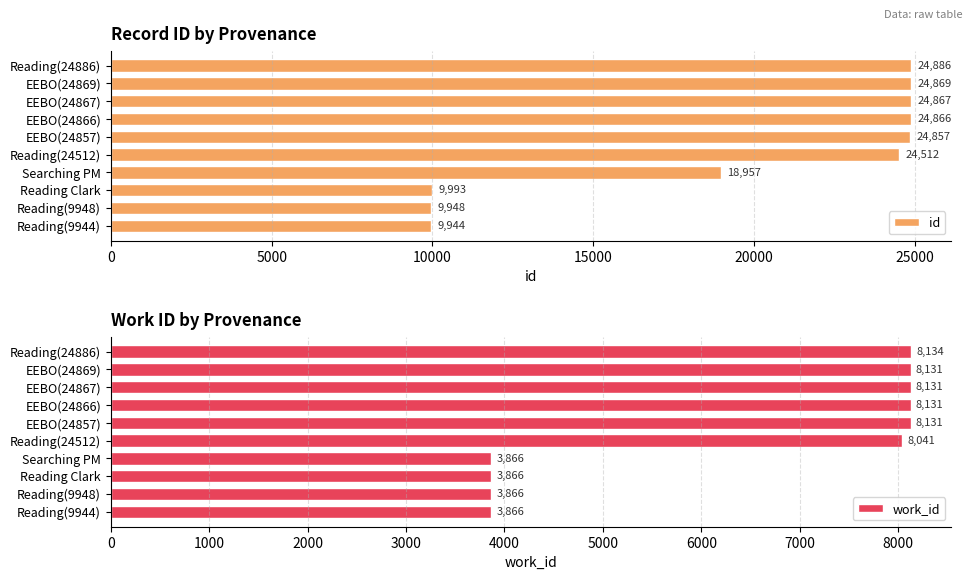

True or false: id has a value of 5603 at Reading(9944).

False